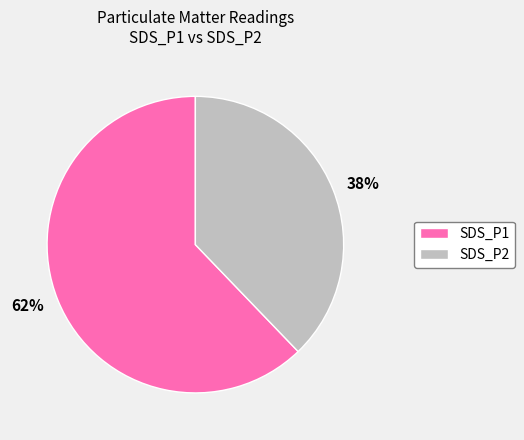

Approximately how many times larger is the value at 38% compared to 62%?

0.6